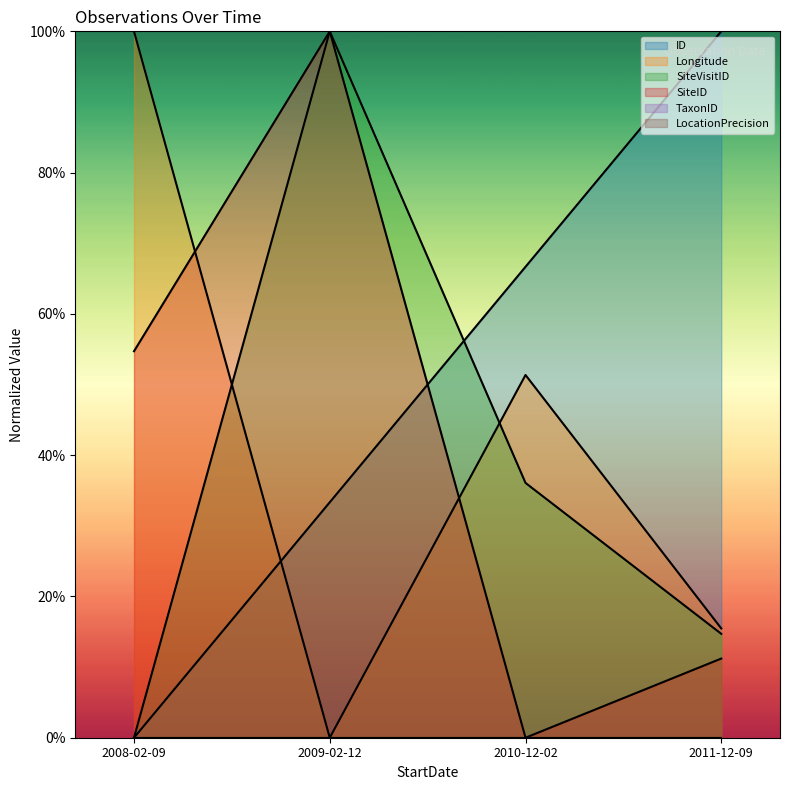

How many categories are shown in the chart?

4